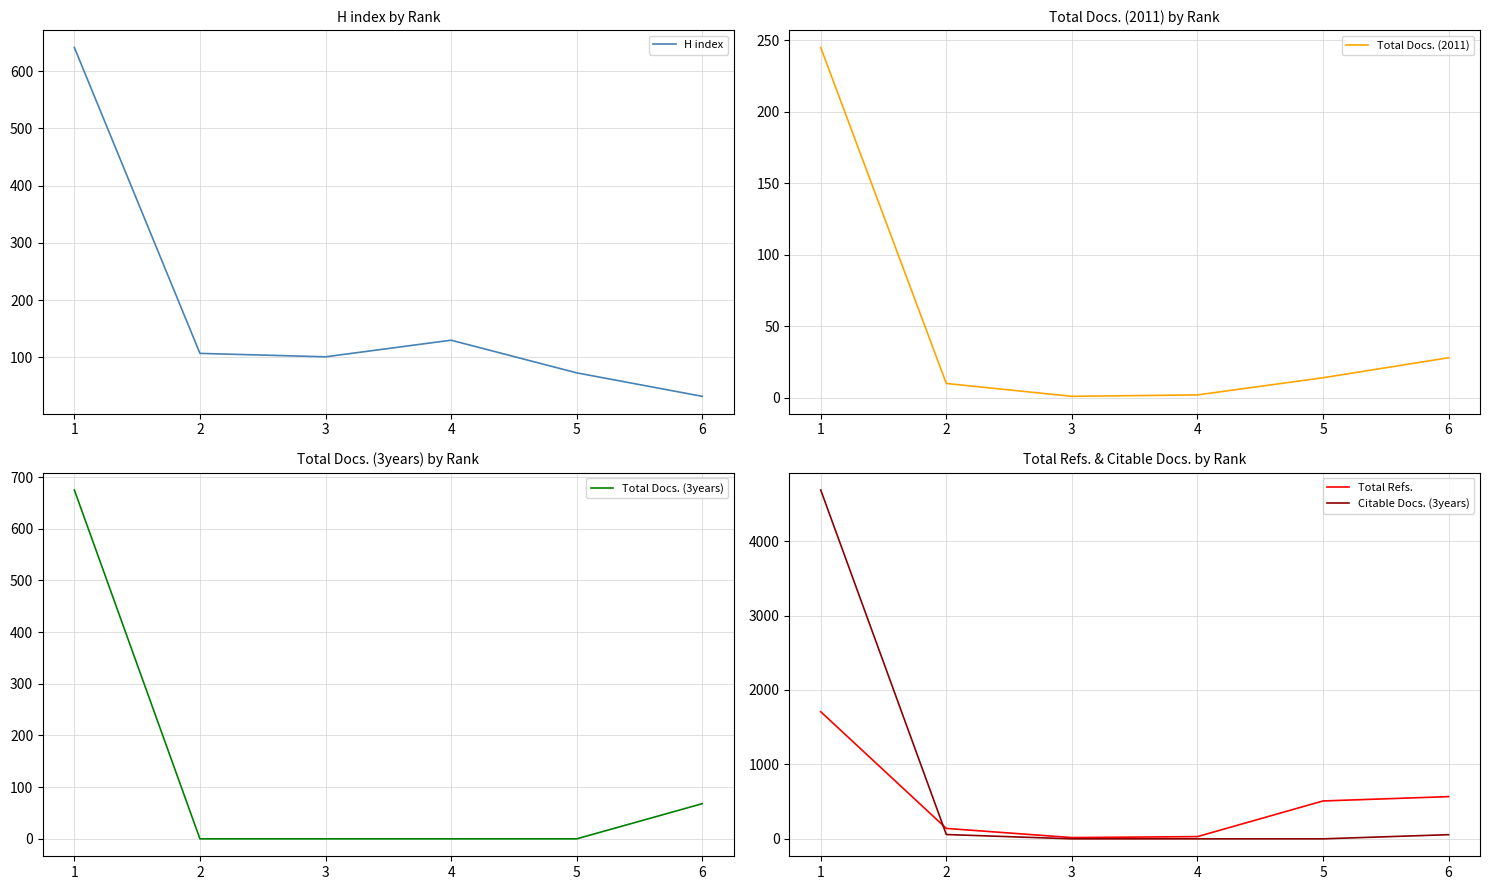

How many data points in H index are less than 107?

3